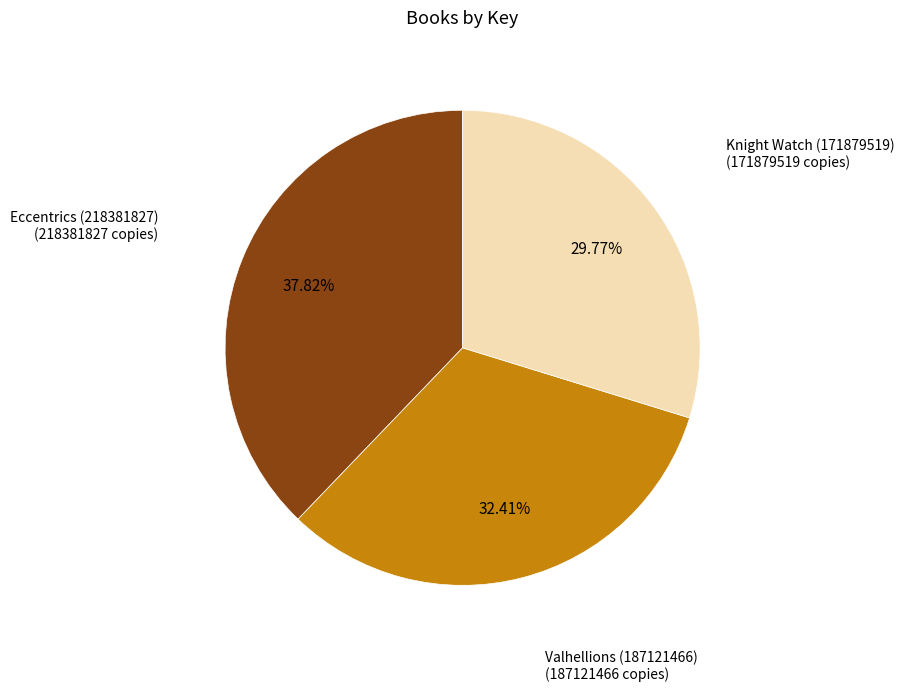

Is Valhellions (187121466) the majority of the pie?

No